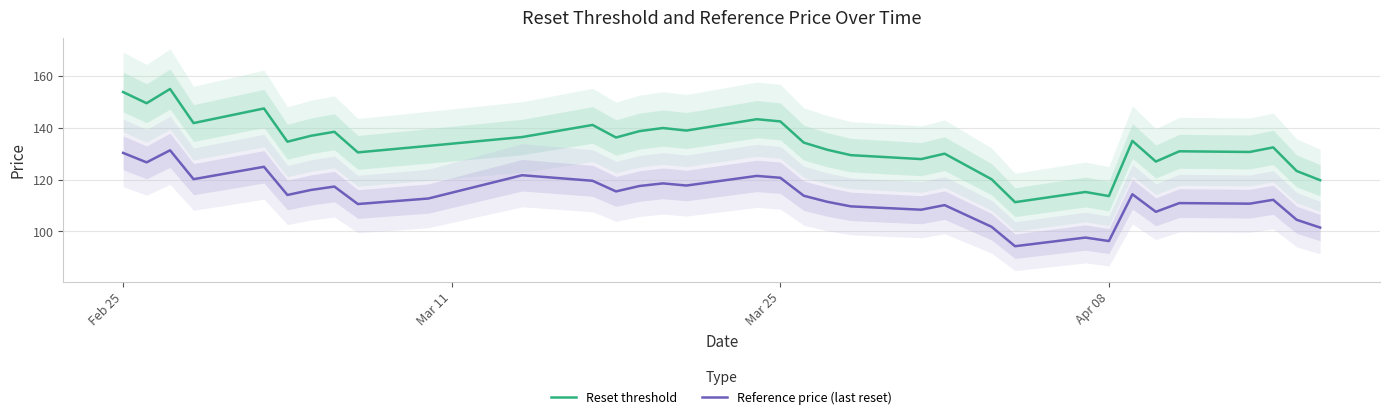

True or false: Reference price (last reset) and Reset threshold intersect in this chart.

False